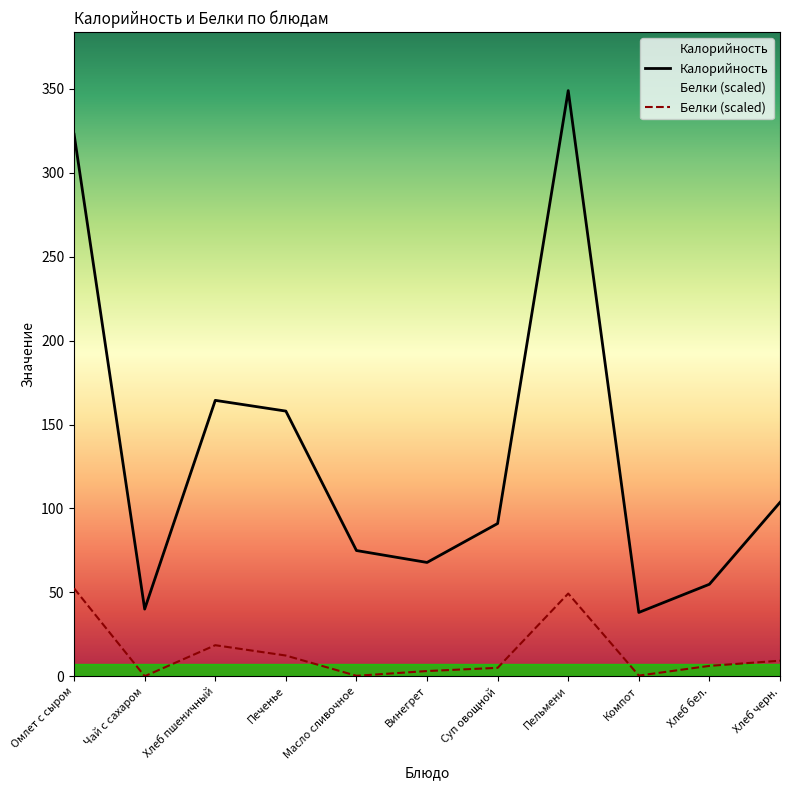

How many values in the Белки series are below 6?

5